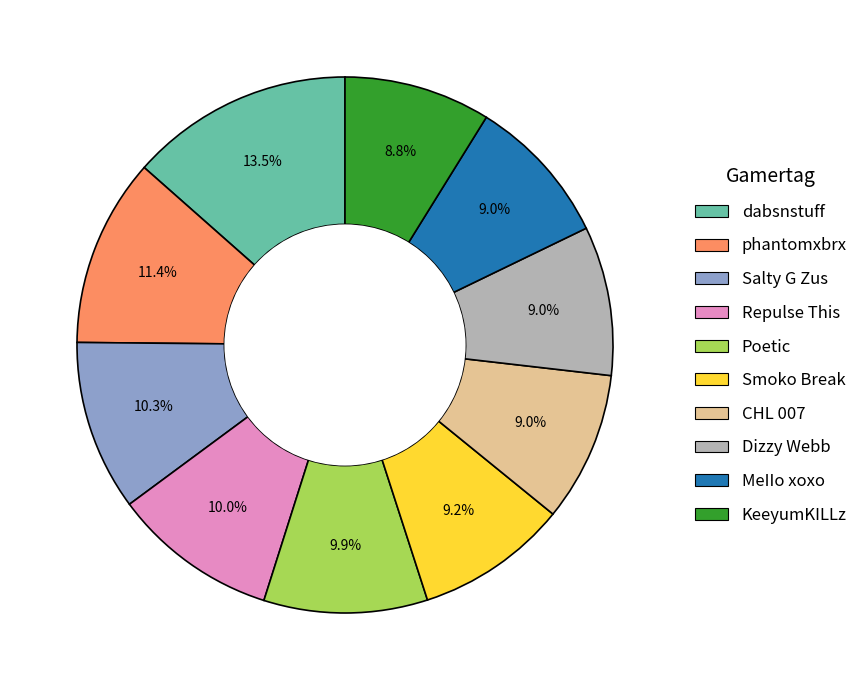

Combined, what portion of the pie is KeeyumKILLz and dabsnstuff?

22.3%